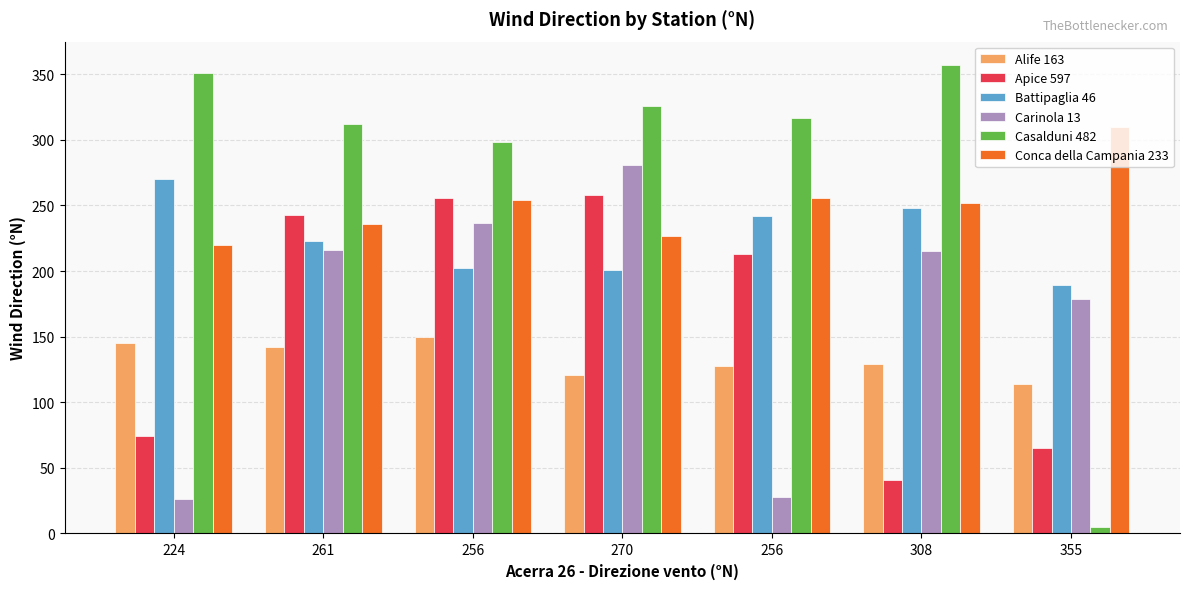

Are the bars grouped side by side (vs. stacked)?

Yes